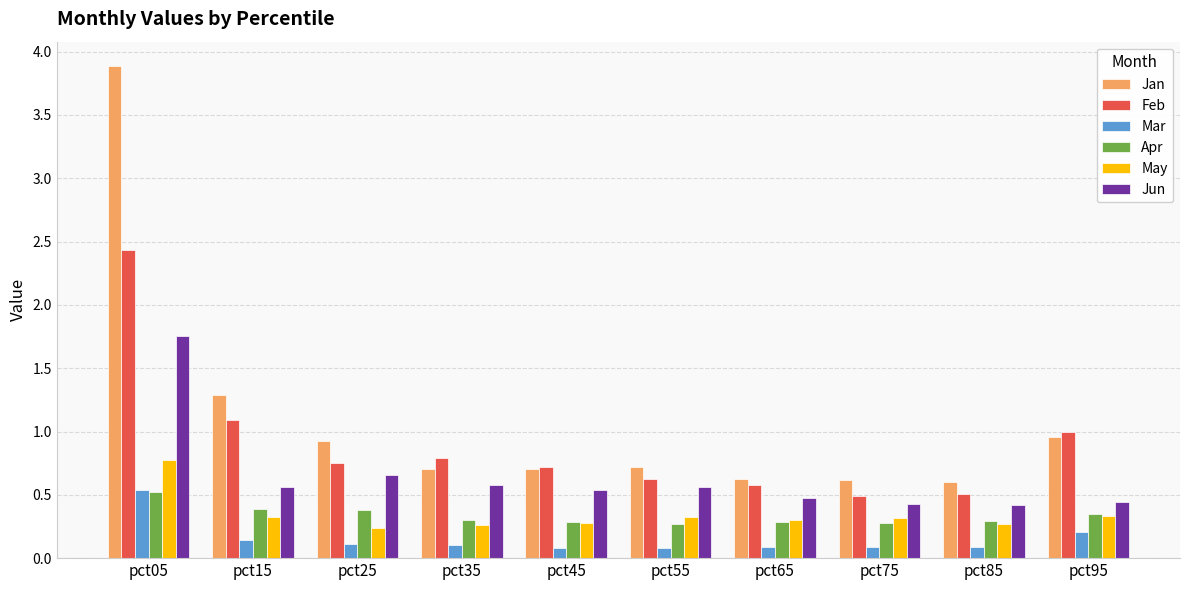

True or false: Jun has a value of 0.4 at pct85.

True